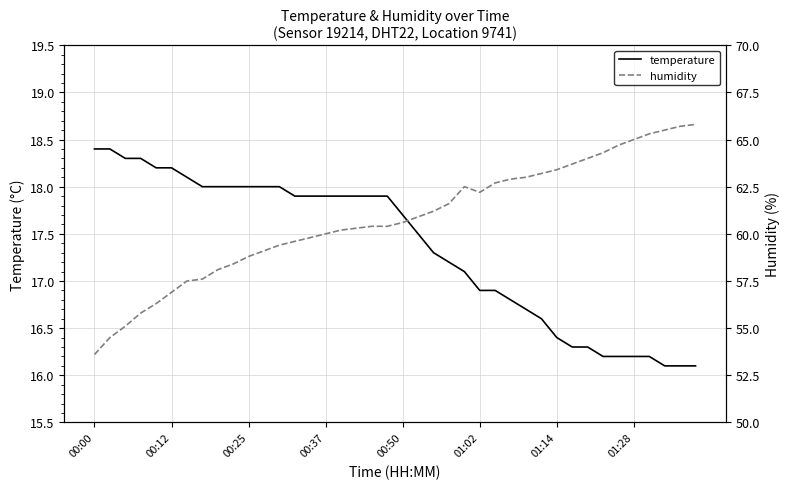

The temperature series shows 12.6 at 00:00. True or false?

False